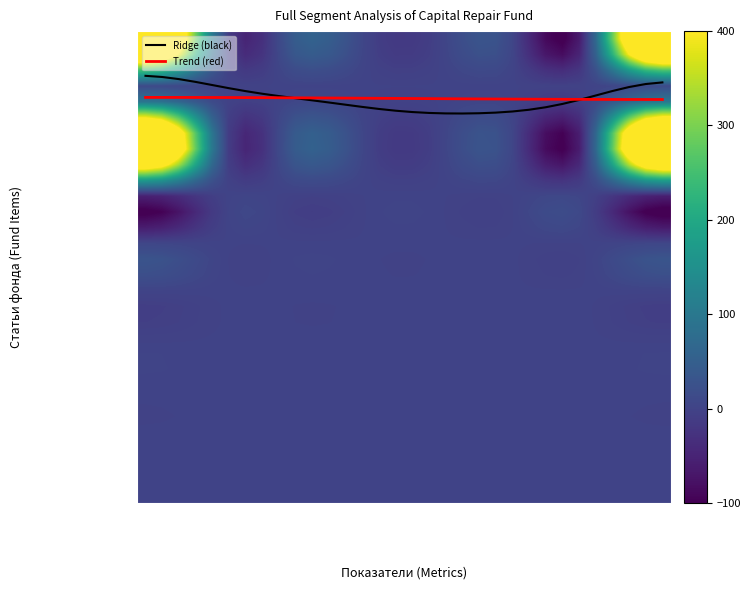

What is the maximum value shown in the chart?

779.3